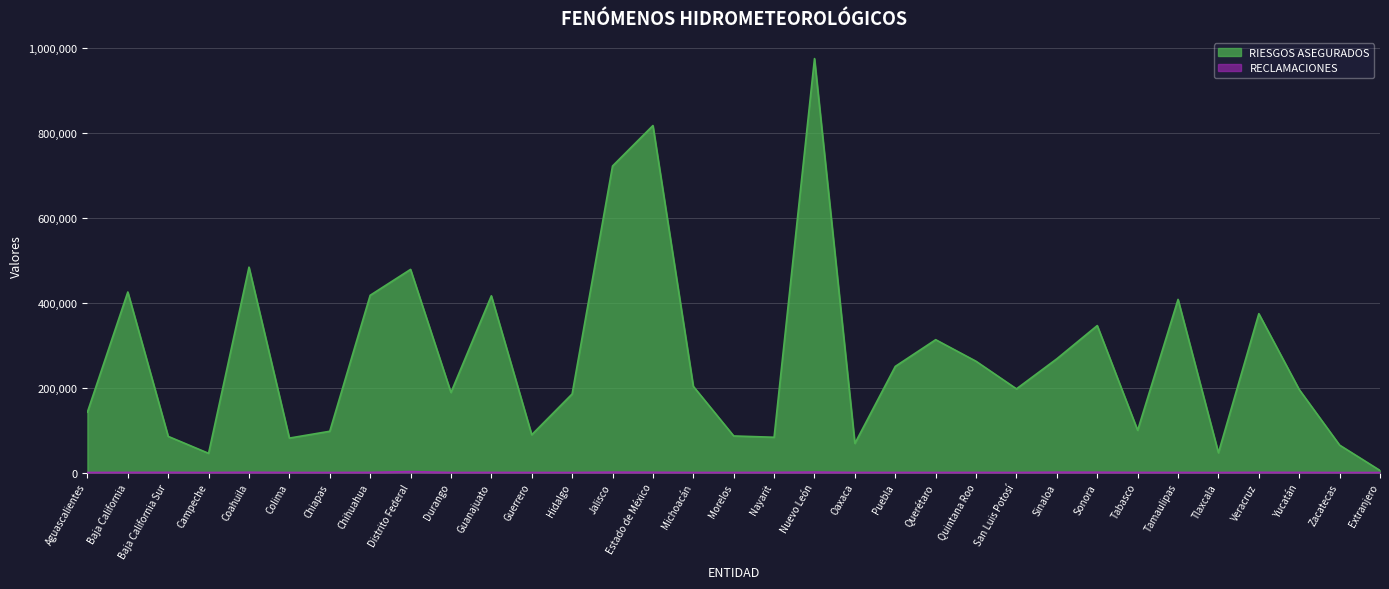

What position from the right is Guanajuato?

23